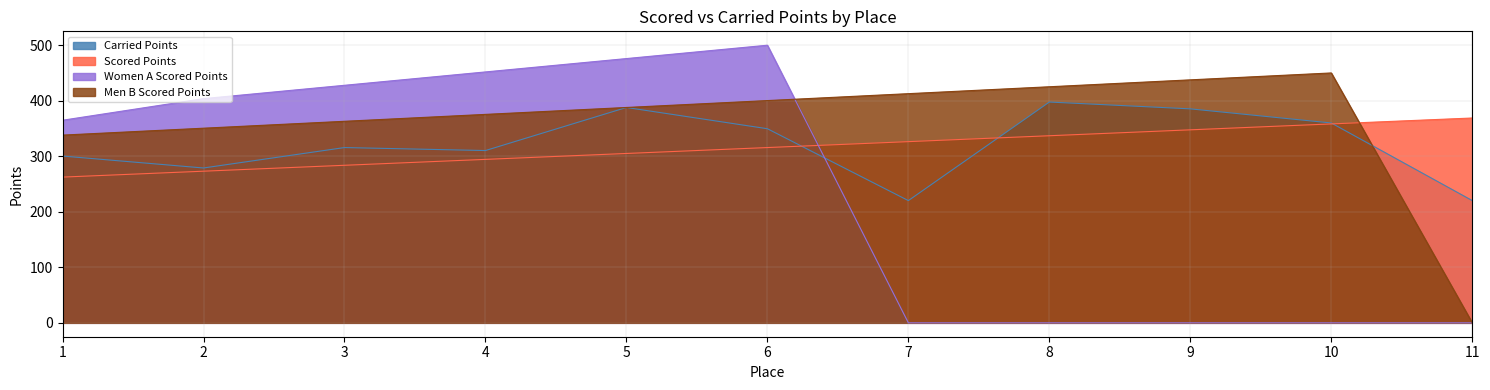

Is it true that Women A Scored Points equals -341.0 at 8?

False